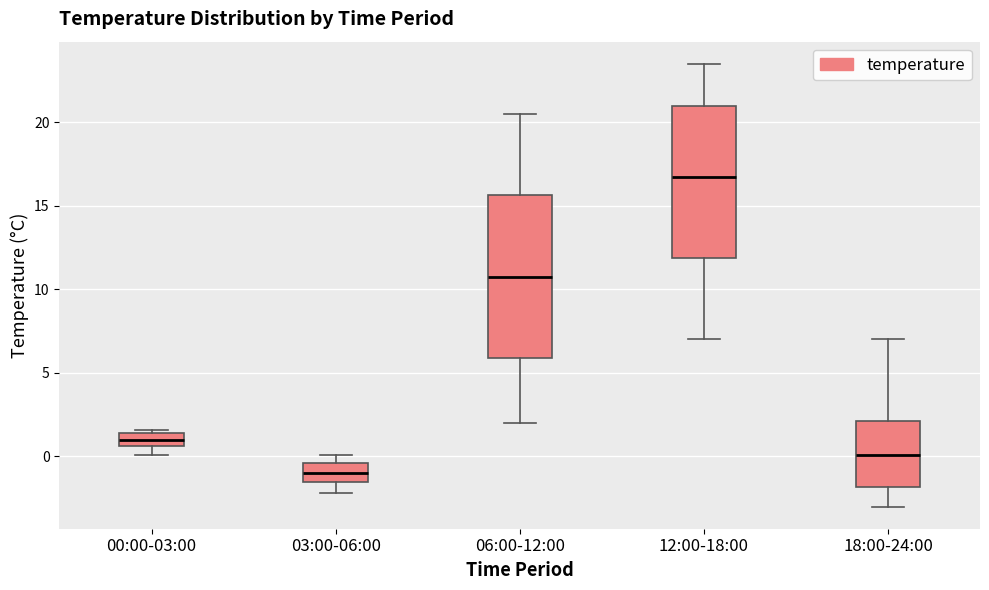

Reading left to right, transcribe this box plot: for each box, give where its median line is, the range the box spans, and where its two whiskers end, as read against the y-axis. The values are not printed on the chart, so give them approximately, as read against the axis.

00:00-03:00: median 1.0, box 0.5 to 1.5, whiskers 0.0 to 1.5 (just above the box's upper edge)
03:00-06:00: median -1.0, box -1.5 to -0.5, whiskers -2.0 to 0.0
06:00-12:00: median 11.0, box 6.0 to 15.5, whiskers 2.0 to 20.5
12:00-18:00: median 17.0, box 12.0 to 21.0, whiskers 7.0 to 23.5
18:00-24:00: median 0.0, box -2.0 to 2.0, whiskers -3.0 to 7.0